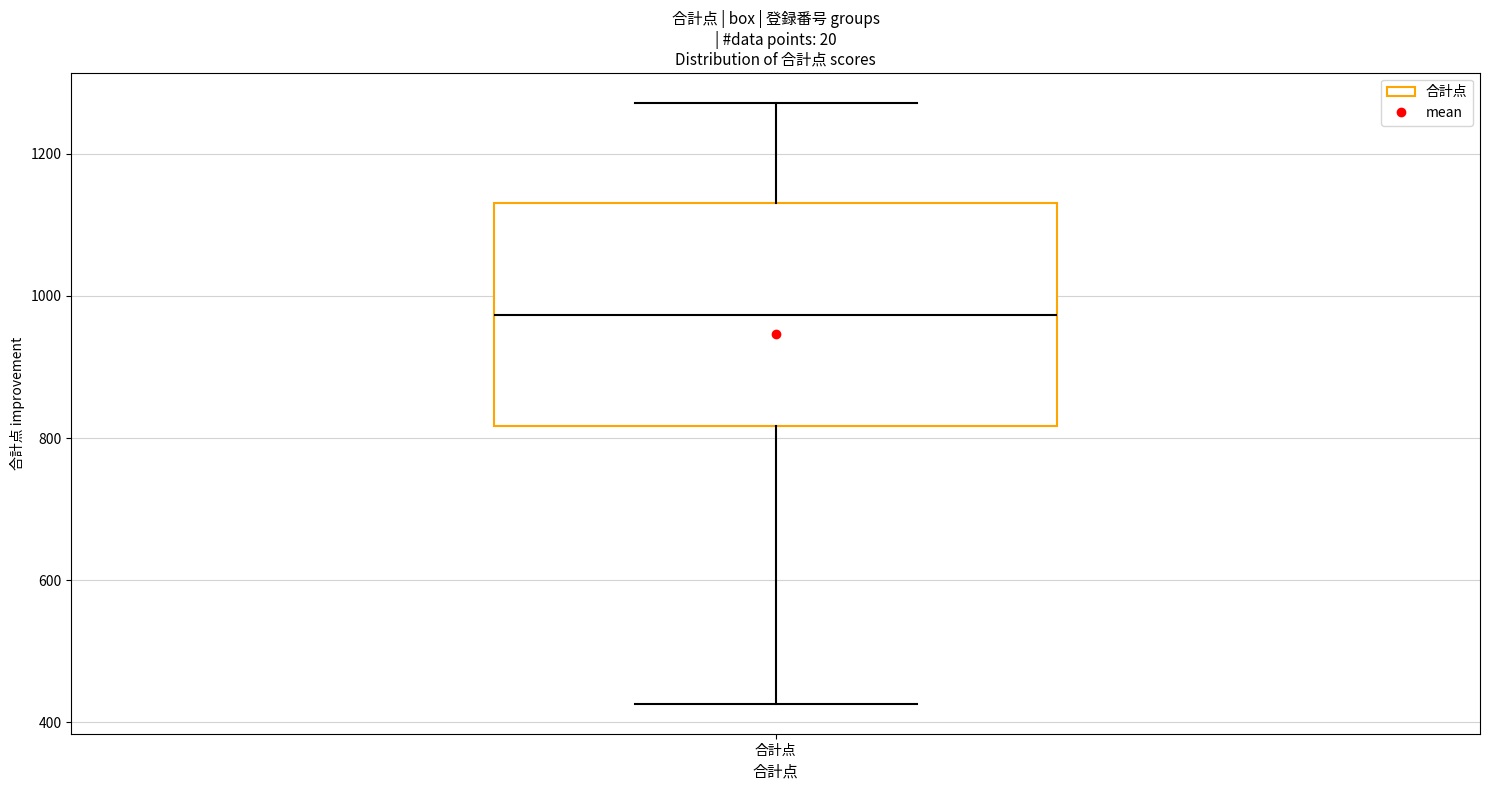

Transcribe this box plot: give where the median line is, the range the box spans, and where the two whiskers end, as read against the y-axis. The values are not printed on the chart, so give them approximately, as read against the axis.

median 980, box 820 to 1140, whiskers 420 to 1280